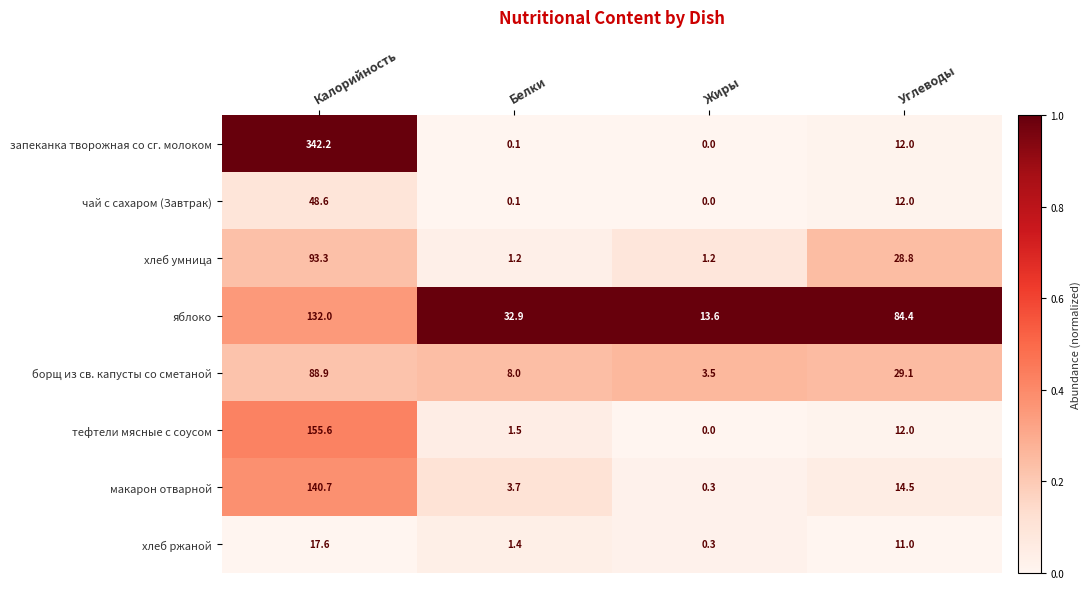

Which series has the largest total across all categories?

запеканка творожная со сг. молоком